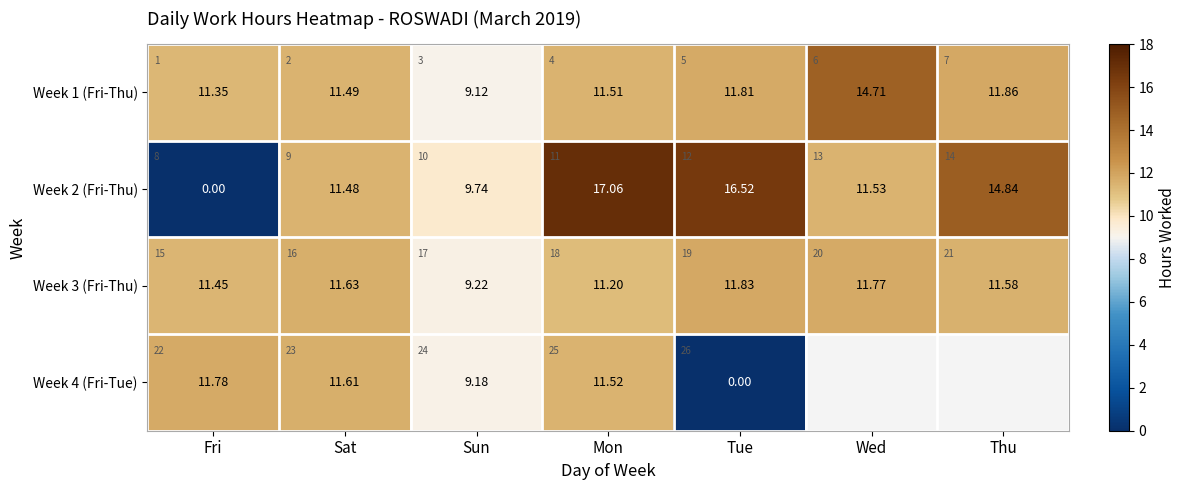

Rank the series by their average value, from lowest to highest.

Week 3 (Fri-Thu), Week 4 (Fri-Tue), Week 2 (Fri-Thu), Week 1 (Fri-Thu)